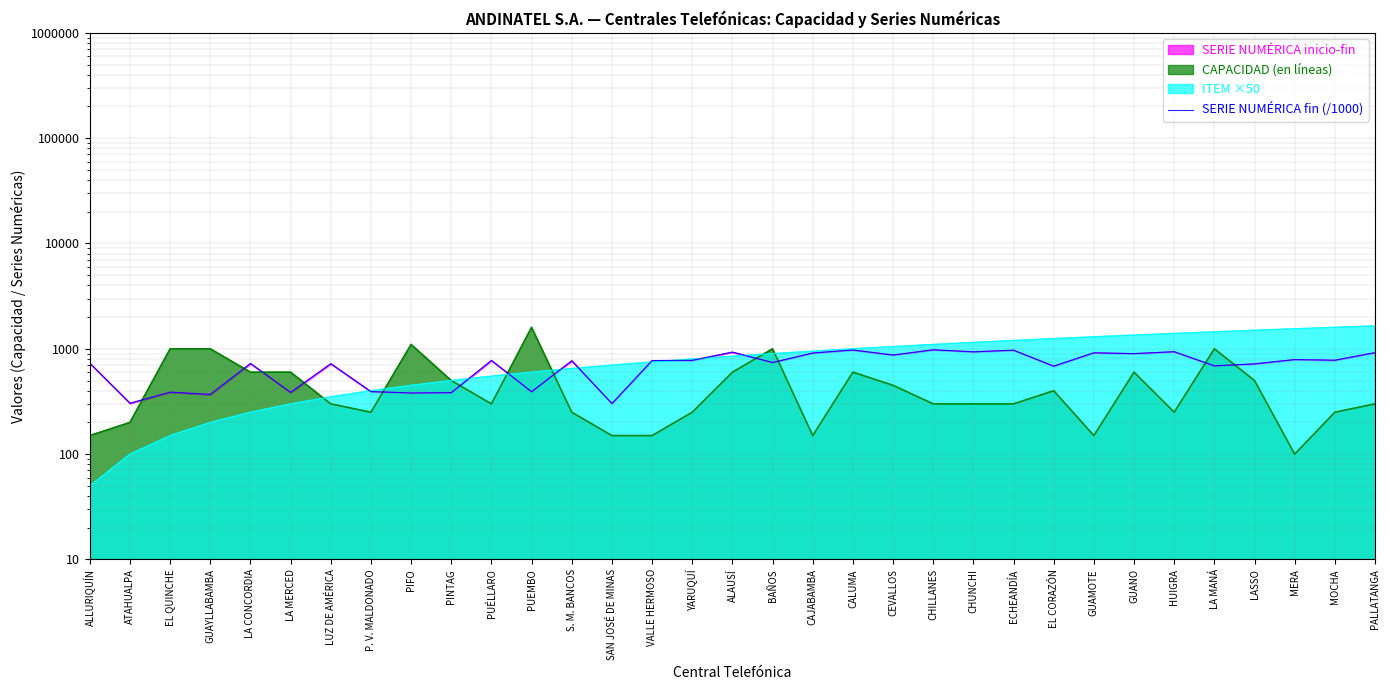

What is the label of the 2nd point from the left?

ATAHUALPA